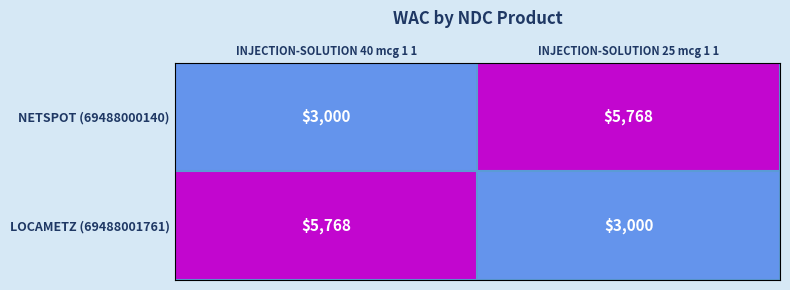

The value of NETSPOT (69488000140) at INJECTION-SOLUTION 40 mcg 1 1 is 3000. True or false?

True